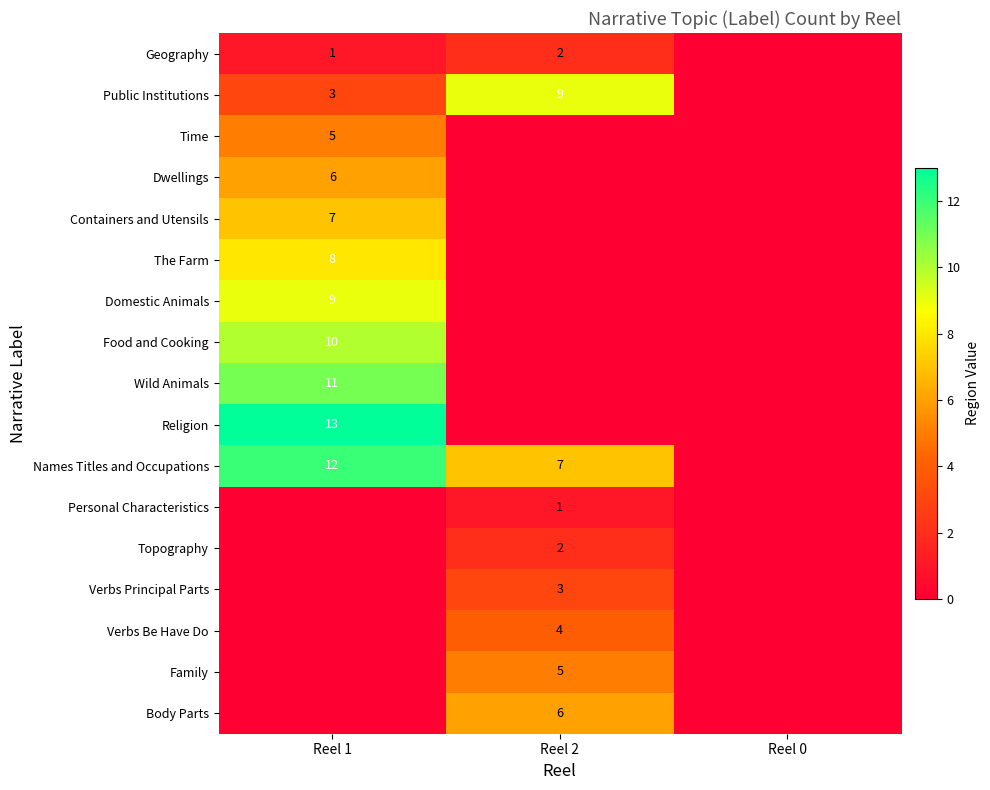

The value of Public Institutions at Reel 1 is 5. True or false?

False